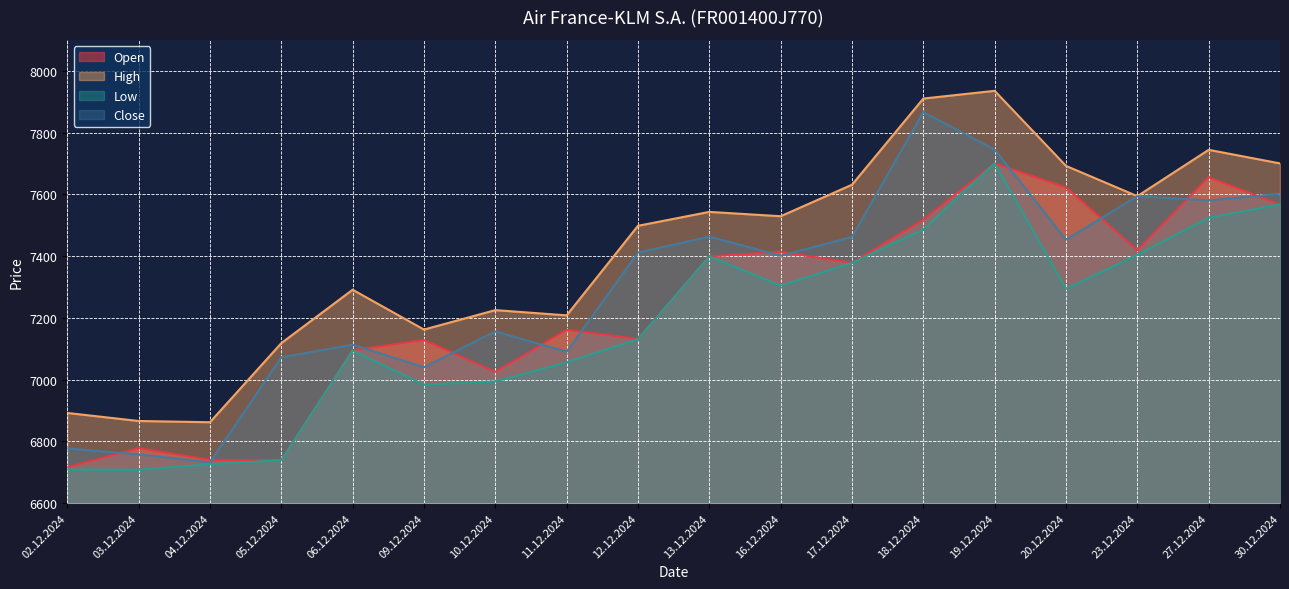

At which label does Close first exceed 7411?

13.12.2024